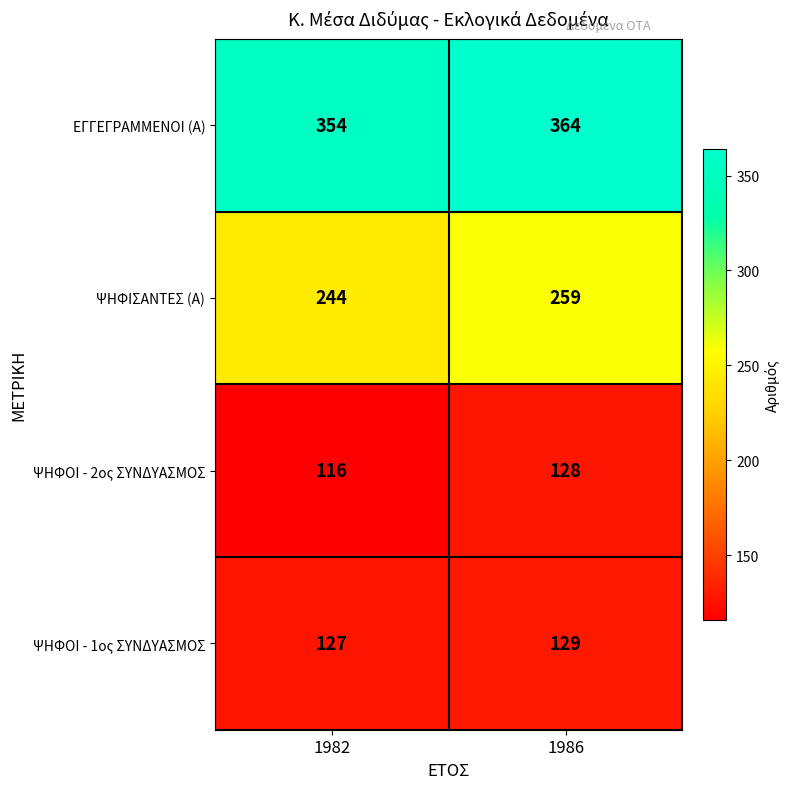

At 1982, list the series in order from smallest to largest.

ΨΗΦΟΙ - 2ος ΣΥΝΔΥΑΣΜΟΣ, ΨΗΦΟΙ - 1ος ΣΥΝΔΥΑΣΜΟΣ, ΨΗΦΙΣΑΝΤΕΣ (Α), ΕΓΓΕΓΡΑΜΜΕΝΟΙ (Α)